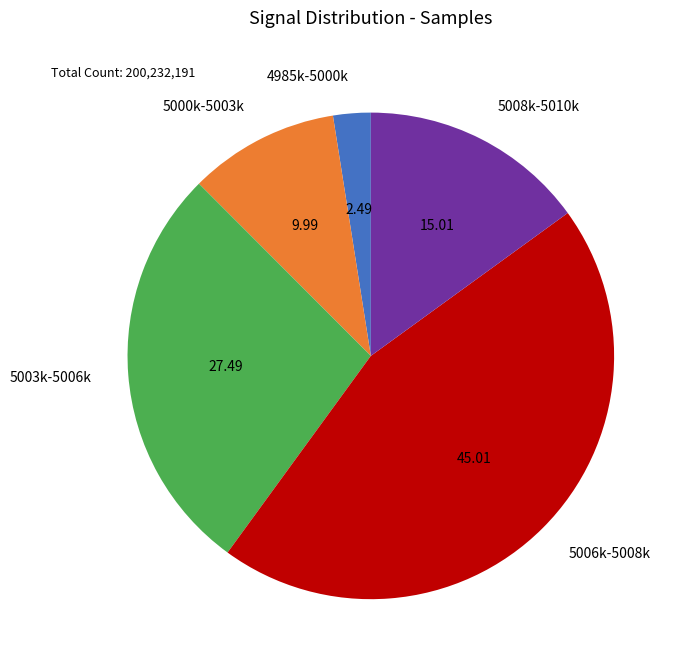

Rank the categories by value from lowest to highest.

4985k-5000k, 5000k-5003k, 5008k-5010k, 5003k-5006k, 5006k-5008k